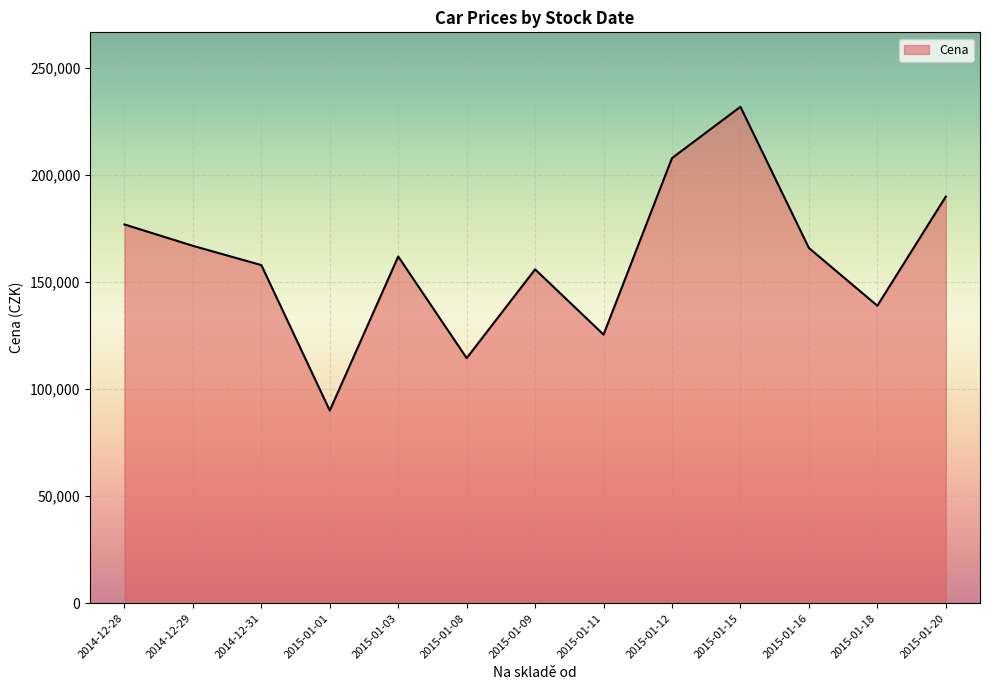

What is the smallest value displayed?

90000